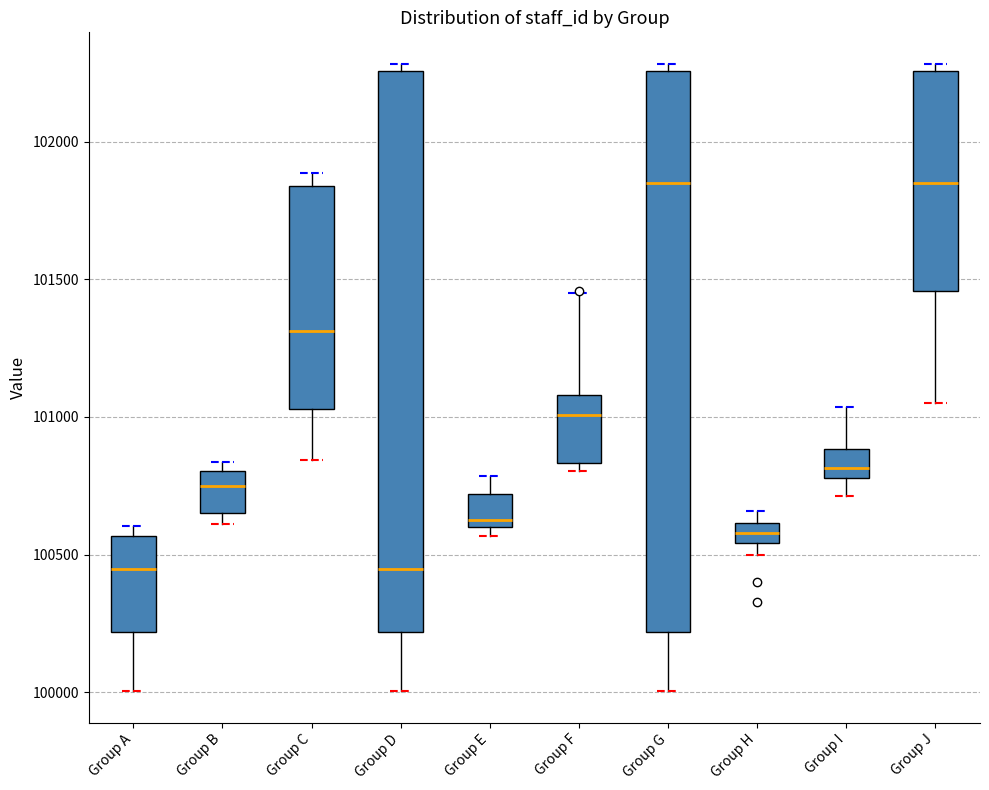

Where is the lower edge of the box for Group G on the y-axis? The values are not printed on the chart, so give them approximately, as read against the axis.

100200